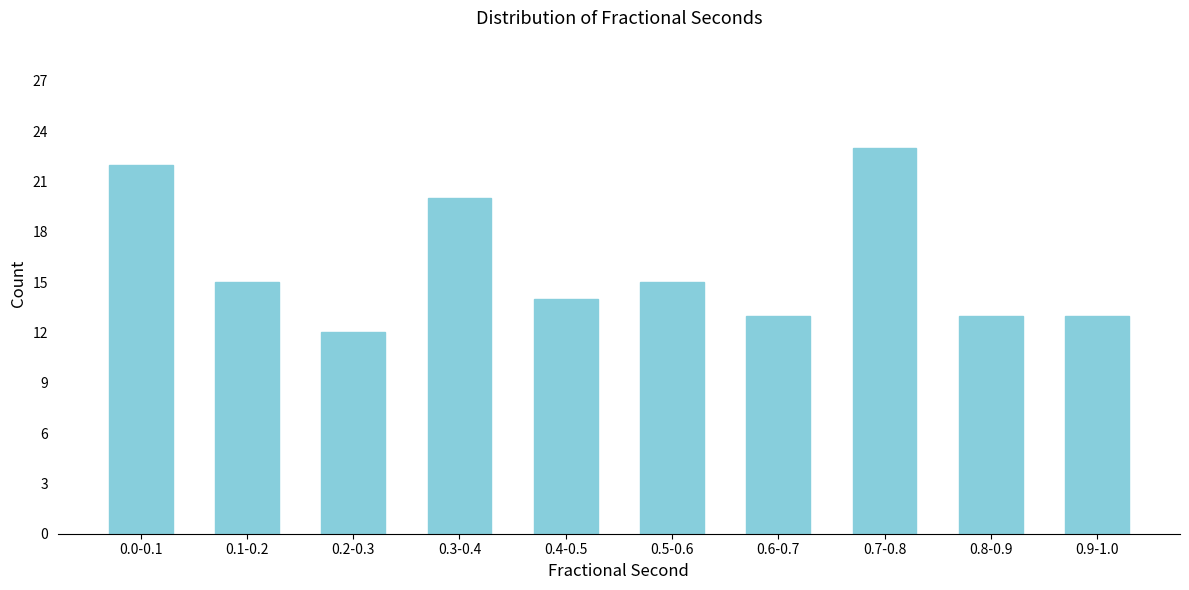

Reading left to right, what are all the values shown in this chart?

22	15	12	20	14	15	13	23	13	13